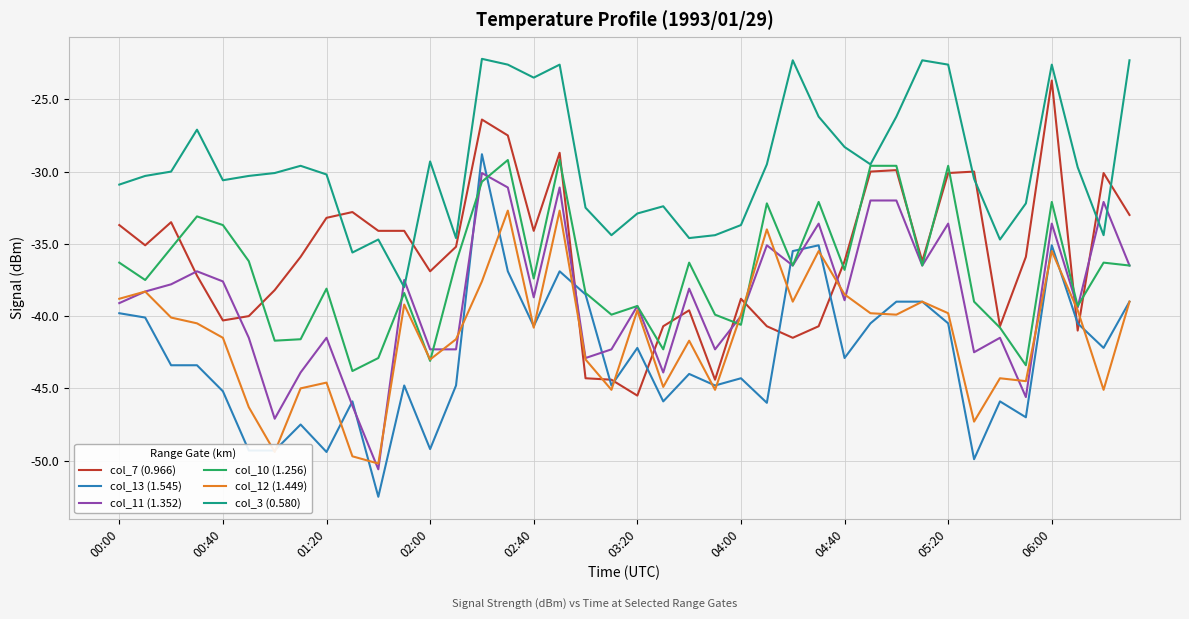

True or false: col_7 (0.966) and col_13 (1.545) cross at least once.

True